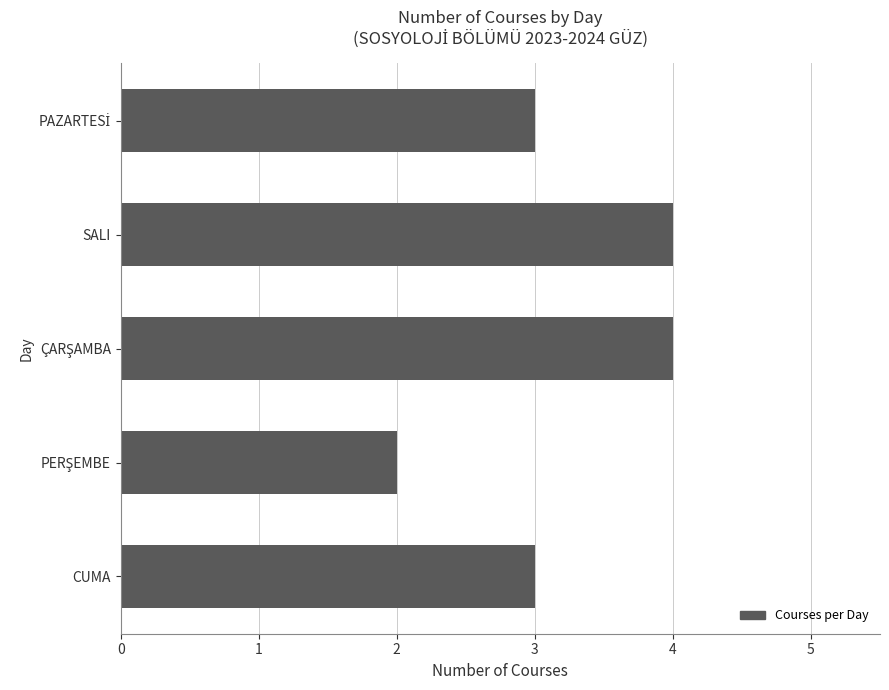

What is the label of the 1st bar from the bottom?

CUMA